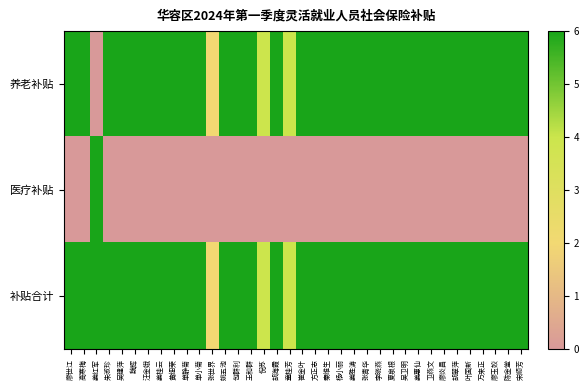

Which series has the largest total across all categories?

补贴合计